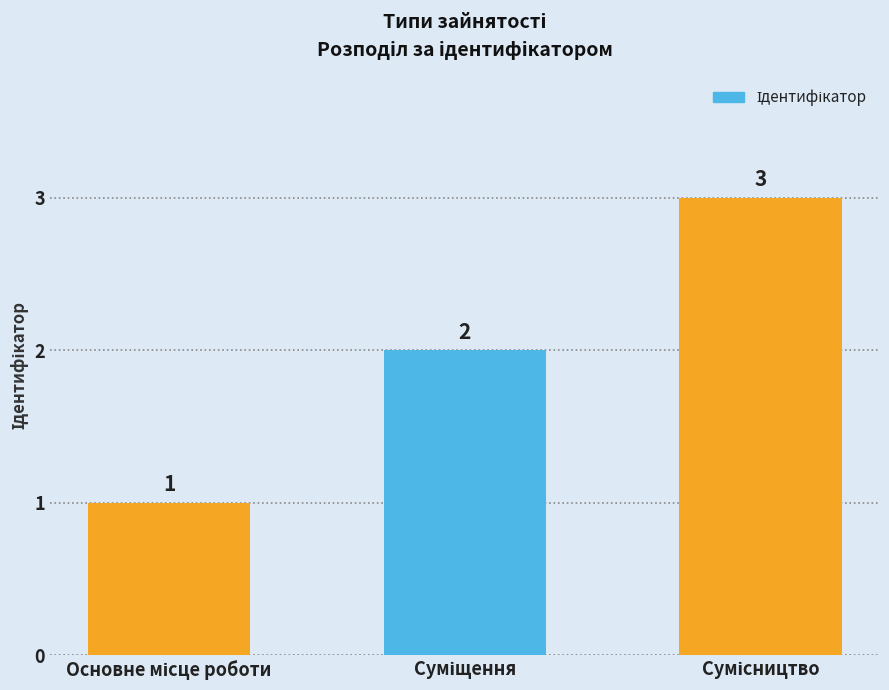

What is the sum of all values?

6